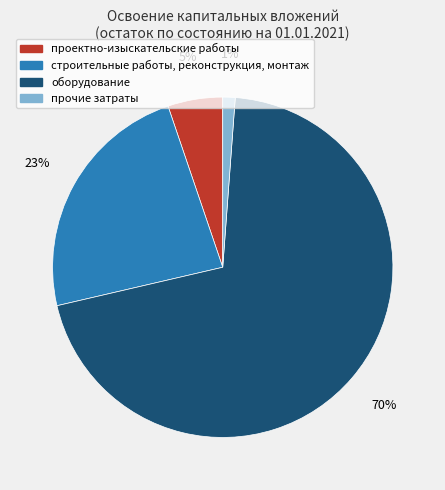

Is the sum of строительные работы, реконструкция, монтаж and оборудование greater than half?

Yes